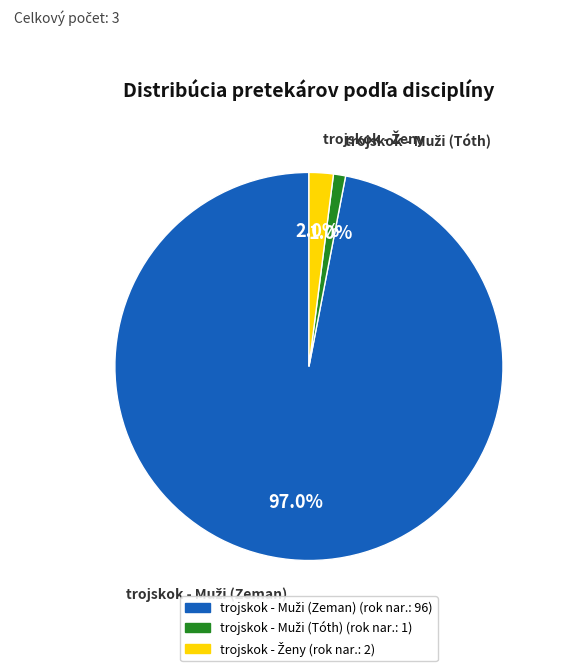

Is there any slice that represents more than half of the pie?

Yes